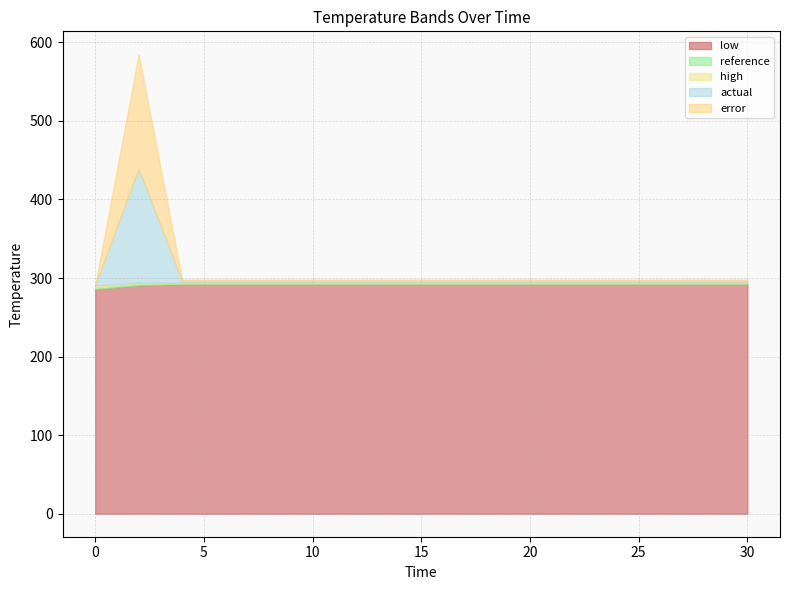

True or false: high has more than 1 interior local peaks.

False